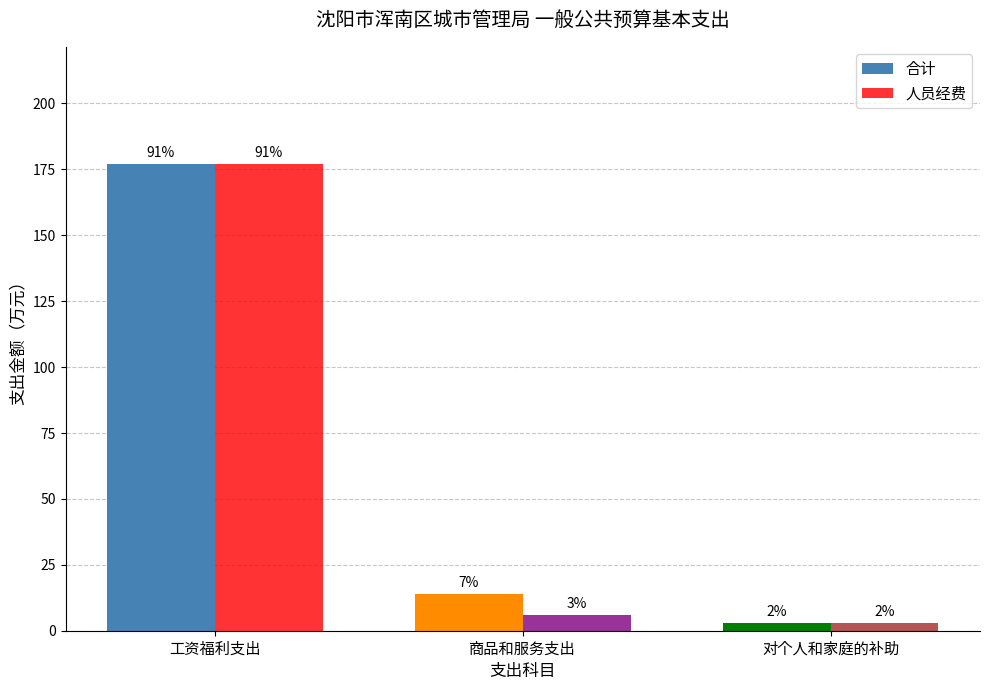

How many bars are there in total?

6